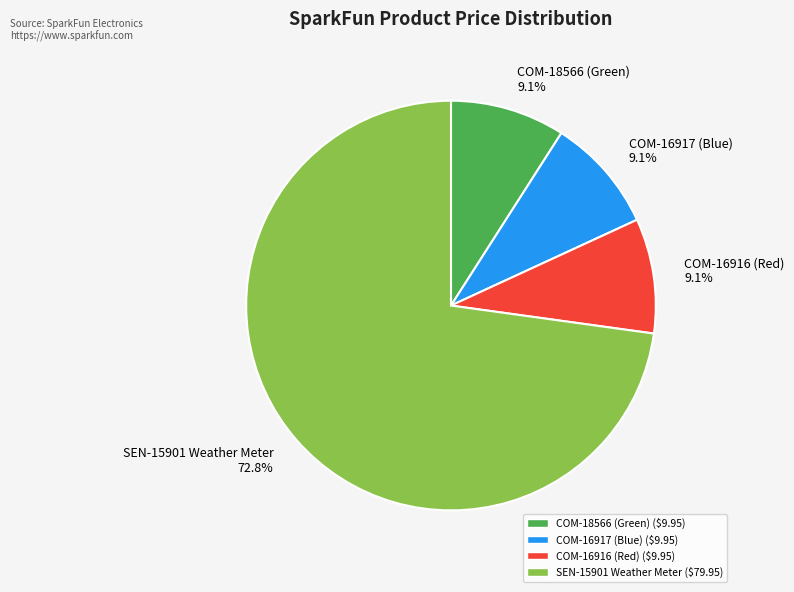

Is it true that COM-18566 (Green) is 9% of the pie?

True